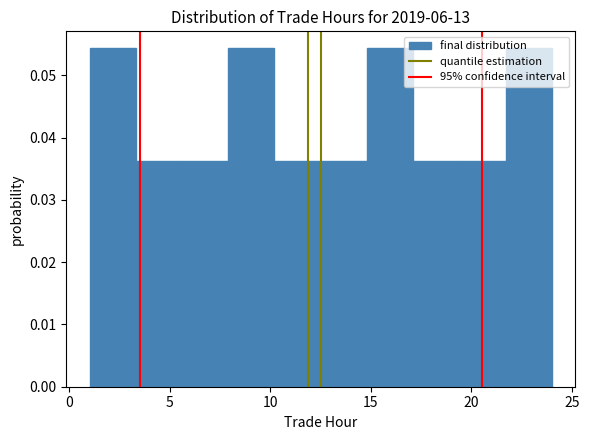

What is the height of the bar covering 1.0 to 3.3 on the x-axis? Neither the bar edges nor the heights are printed on the chart, so give them approximately, as read against the axes.

0.054